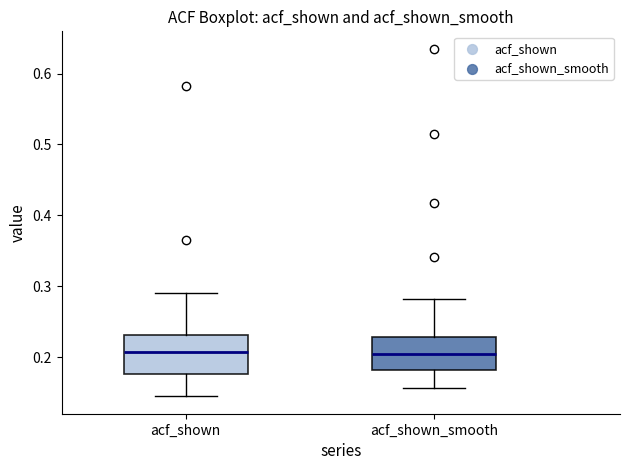

Where does the lower whisker of the box for acf_shown_smooth end on the y-axis? The values are not printed on the chart, so give them approximately, as read against the axis.

0.16